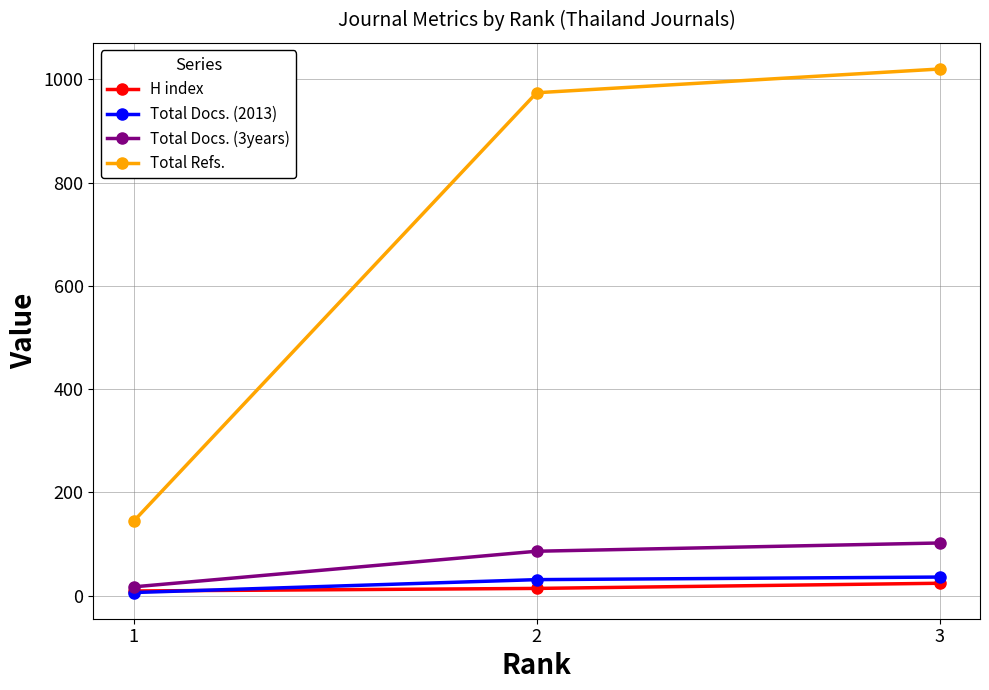

Count the number of categories in the chart.

3